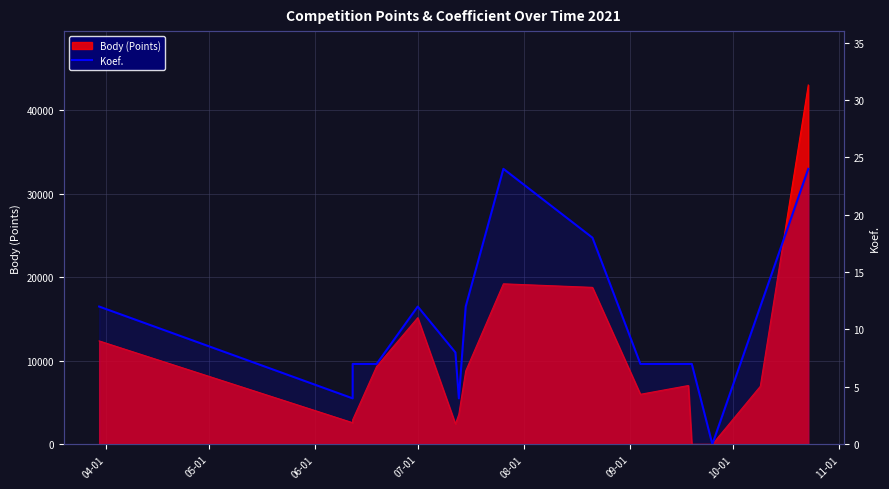

How many values are below 8?

8